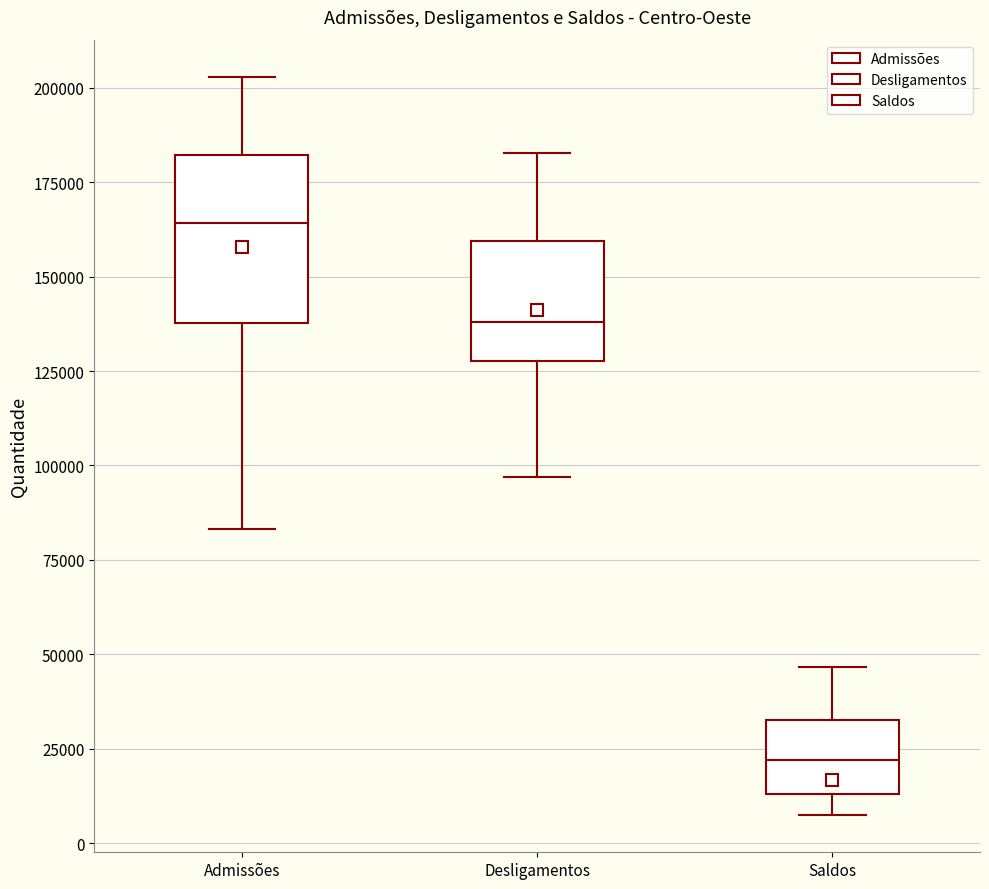

Where is the upper edge of the box for Desligamentos on the y-axis? The values are not printed on the chart, so give them approximately, as read against the axis.

160000